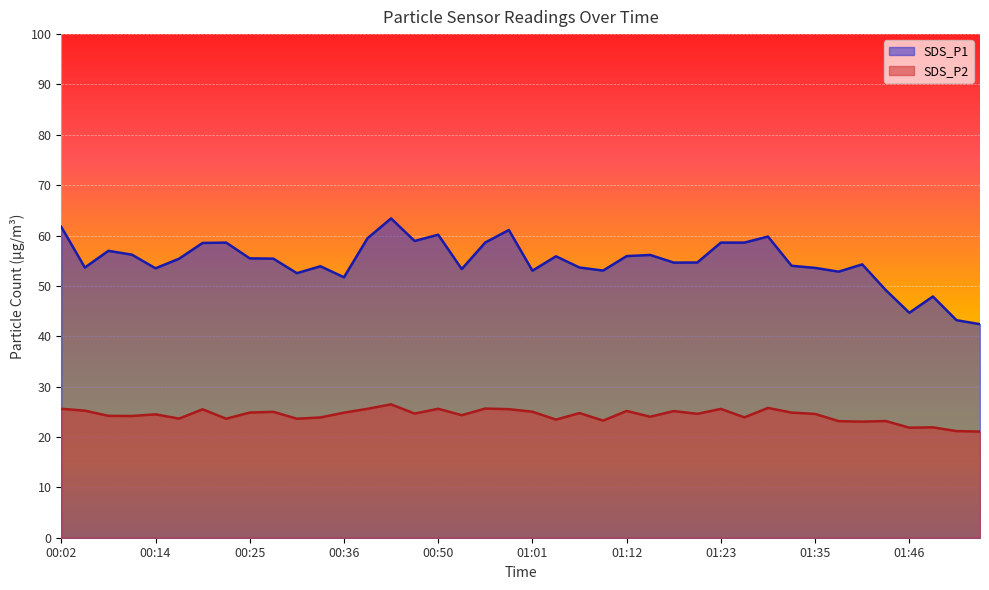

Reading right to left, extract all data points from this chart.

SDS_P1: 01:54=42.4	01:51=43.2	01:48=47.9	01:46=44.7	01:43=49.2	01:40=54.3	01:37=52.8	01:35=53.6	01:32=54.0	01:29=59.8	01:26=58.6	01:23=58.6	01:21=54.6	01:18=54.6	01:15=56.1	01:12=55.9	01:10=53.0	01:07=53.6	01:04=55.9	01:01=53.0	00:59=61.1	00:56=58.6	00:53=53.4	00:50=60.2	00:47=58.9	00:42=63.4	00:39=59.5	00:36=51.7	00:33=53.9	00:31=52.5	00:28=55.4	00:25=55.5	00:22=58.6	00:19=58.5	00:17=55.4	00:14=53.5	00:11=56.2	00:08=57.0	00:05=53.6	00:02=61.7
SDS_P2: 01:54=21.1	01:51=21.2	01:48=21.9	01:46=21.9	01:43=23.2	01:40=23.1	01:37=23.1	01:35=24.6	01:32=24.9	01:29=25.8	01:26=23.9	01:23=25.6	01:21=24.6	01:18=25.1	01:15=24.0	01:12=25.2	01:10=23.2	01:07=24.8	01:04=23.4	01:01=25.0	00:59=25.5	00:56=25.6	00:53=24.3	00:50=25.6	00:47=24.6	00:42=26.5	00:39=25.6	00:36=24.8	00:33=23.9	00:31=23.6	00:28=25.0	00:25=24.9	00:22=23.6	00:19=25.5	00:17=23.6	00:14=24.5	00:11=24.2	00:08=24.2	00:05=25.2	00:02=25.6